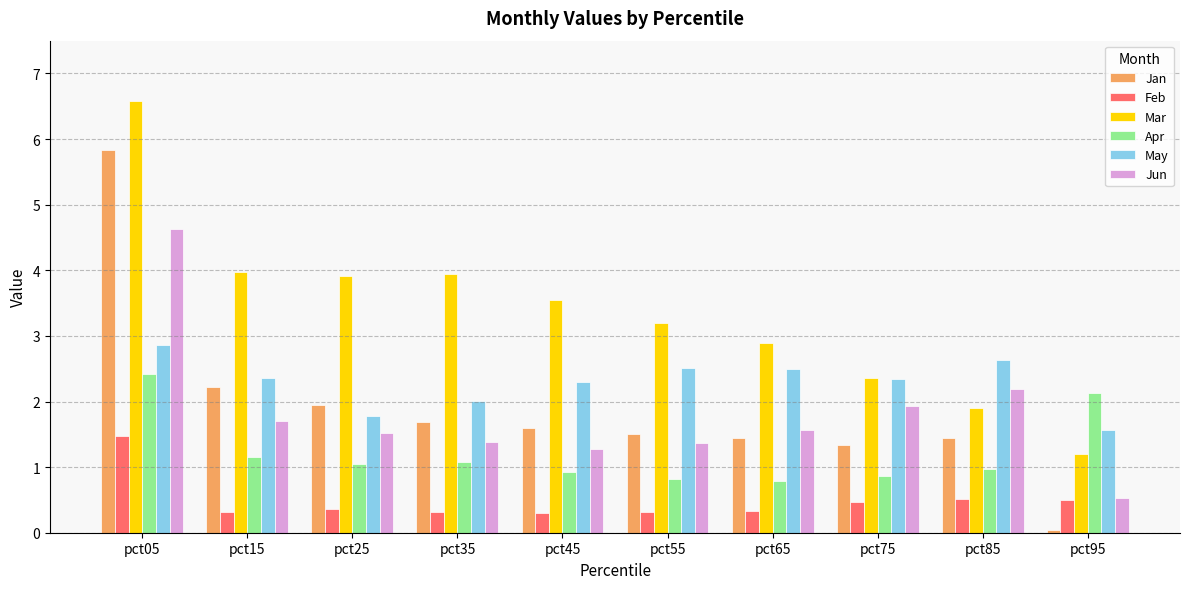

How many distinct data groups are displayed?

6